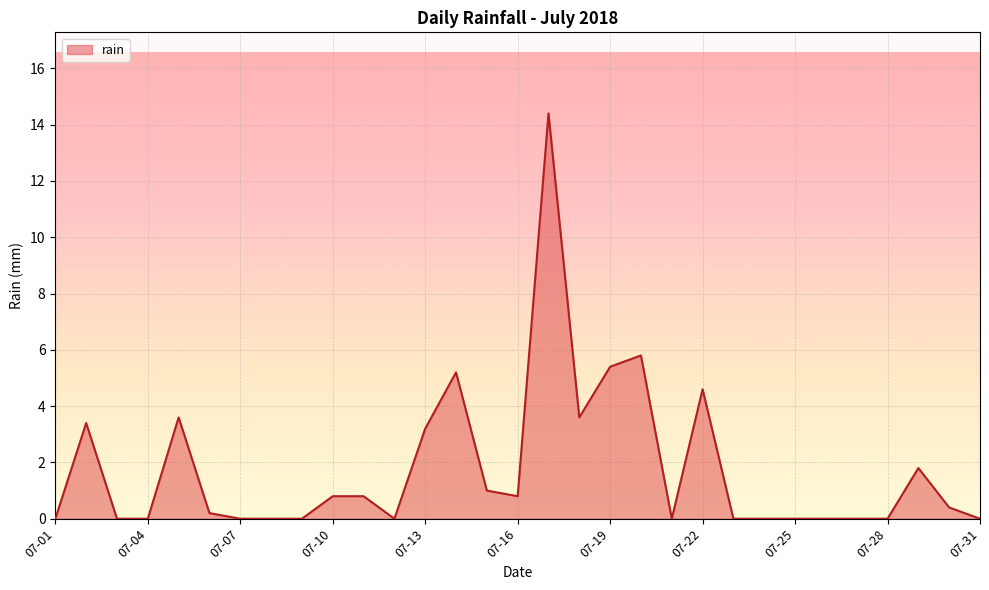

What is the difference between the maximum and minimum values?

14.4